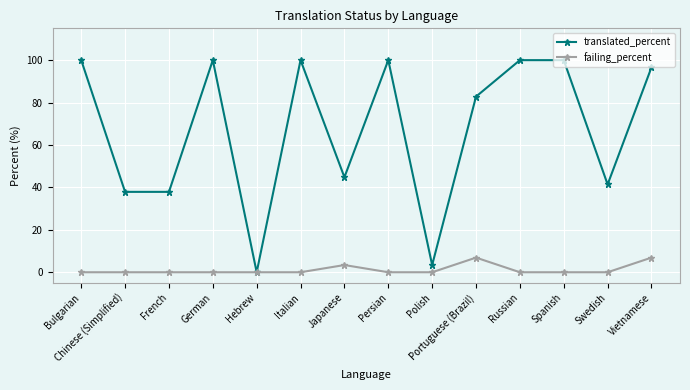

What is the sum of the translated_percent values at German and Vietnamese?

196.6